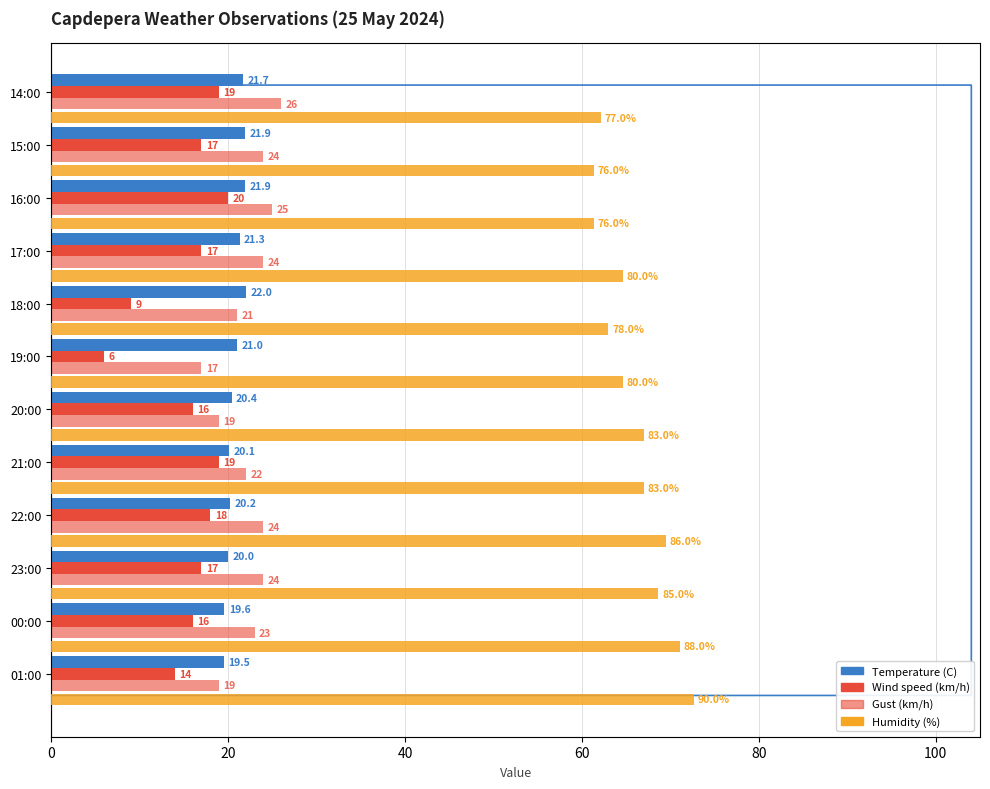

What position from the left is 40?

3